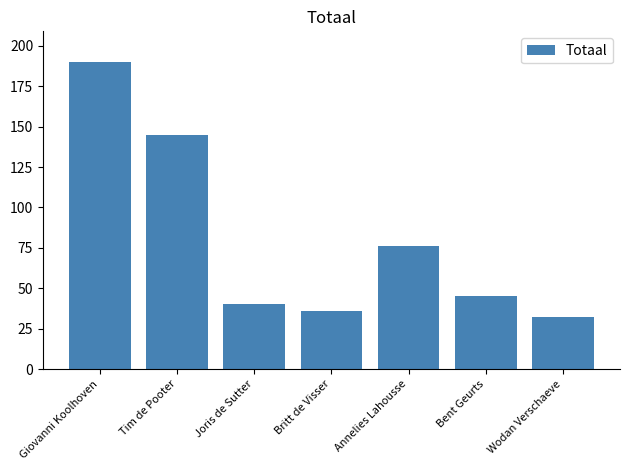

What is the sum of all values?

564